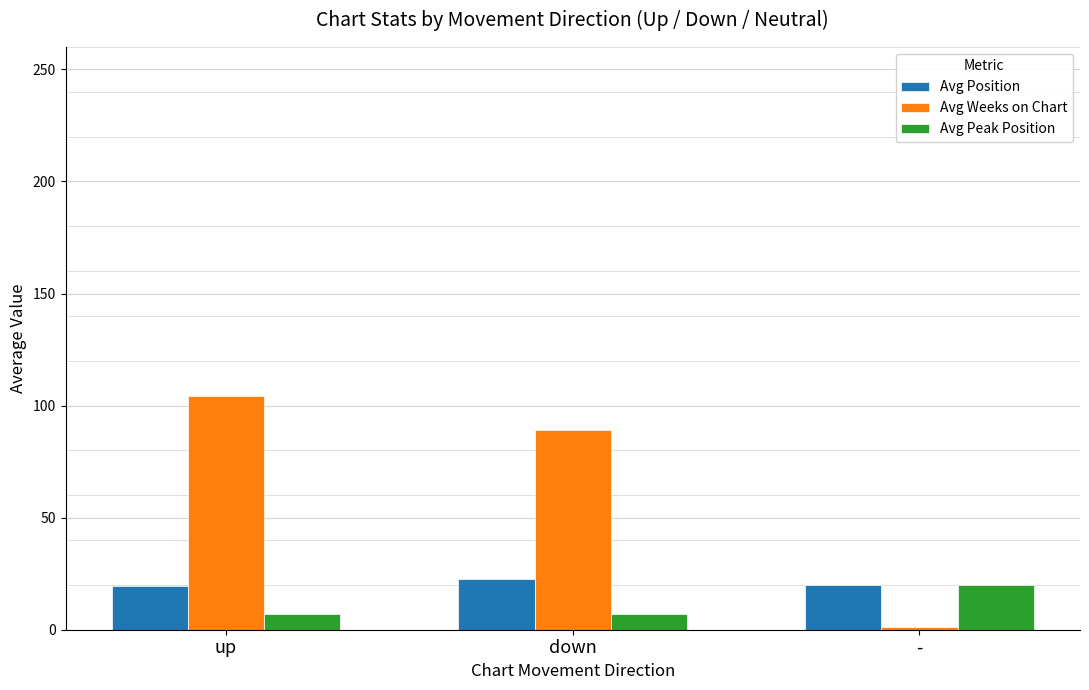

Is it true that Avg Weeks on Chart equals 104.1 at up?

True